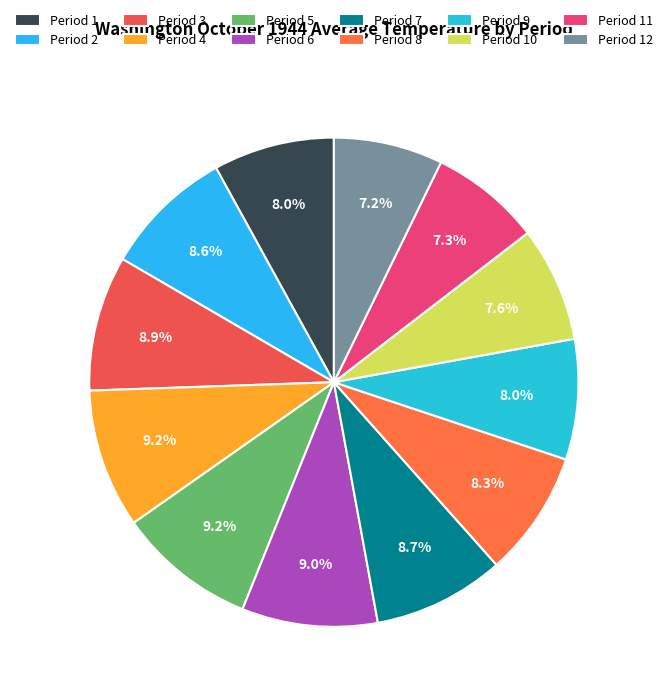

How many slices are in this pie chart?

12